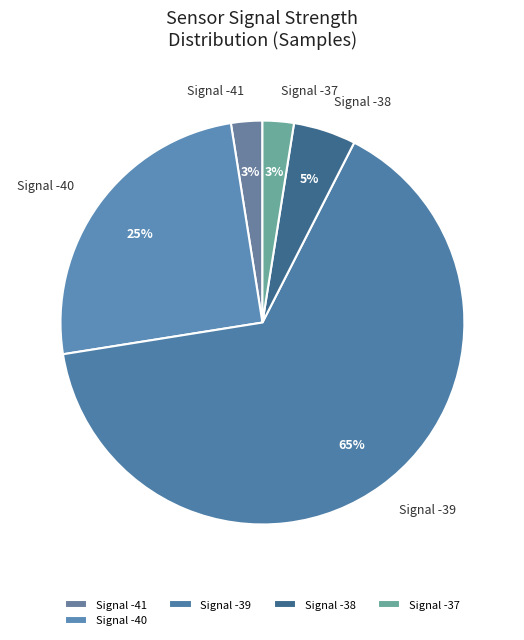

True or false: Signal -41 accounts for 3% of the total.

True